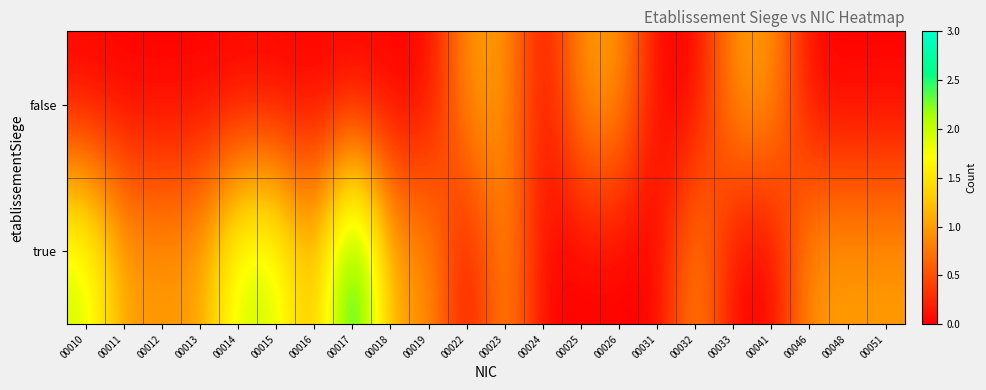

How many distinct data groups are displayed?

2